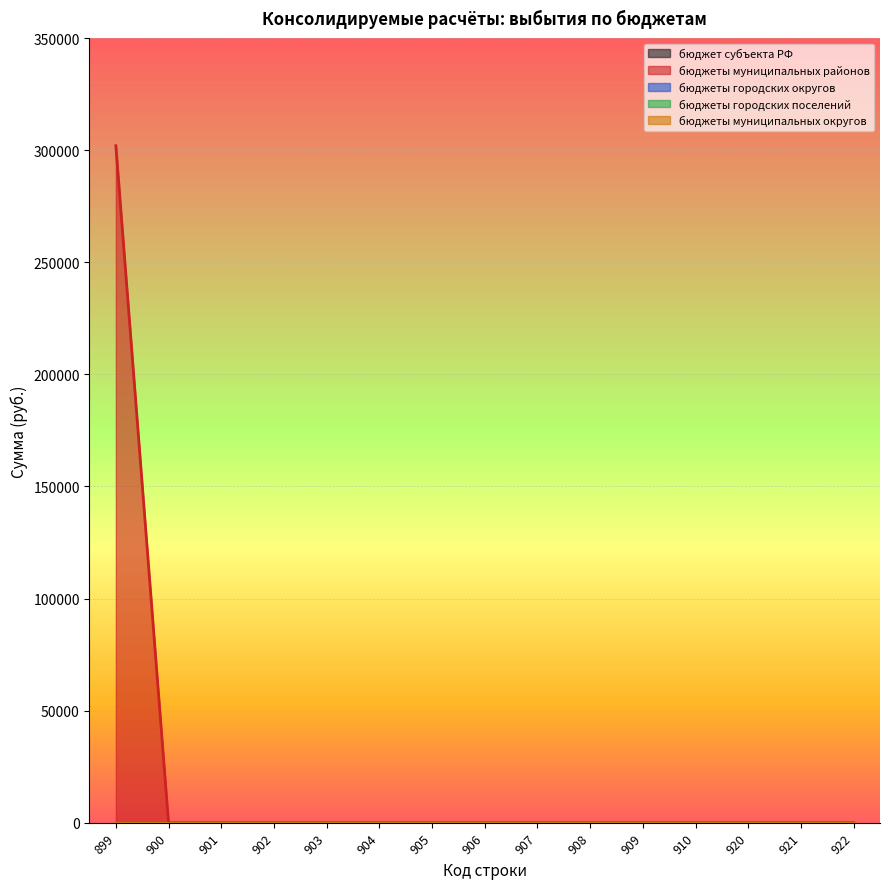

Reading left to right, extract all data points from this chart.

бюджет субъекта РФ: 0	0	0	0	0	0	0	0	0	0	0	0	0	0	0
бюджеты муниципальных районов: 301975	0	0	0	0	0	0	0	0	0	0	0	0	0	0
бюджеты городских округов: 0	0	0	0	0	0	0	0	0	0	0	0	0	0	0
бюджеты городских поселений: 0	0	0	0	0	0	0	0	0	0	0	0	0	0	0
бюджеты муниципальных округов: 0	0	0	0	0	0	0	0	0	0	0	0	0	0	0